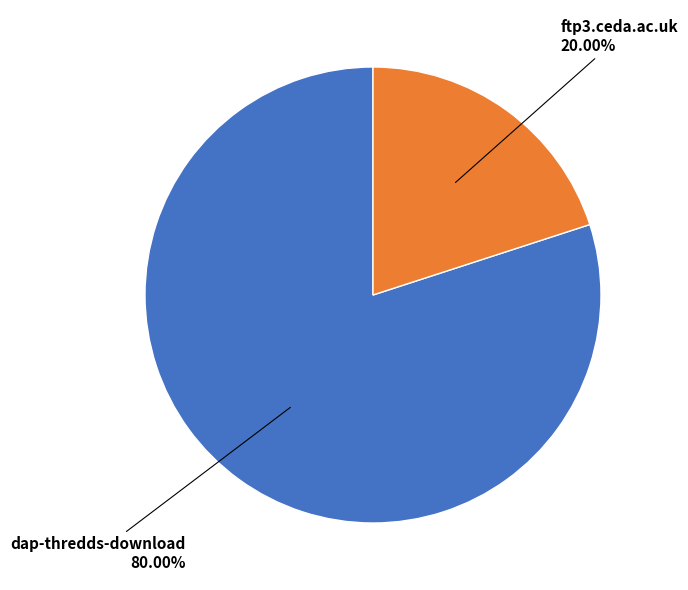

Is there a majority slice in this chart?

Yes